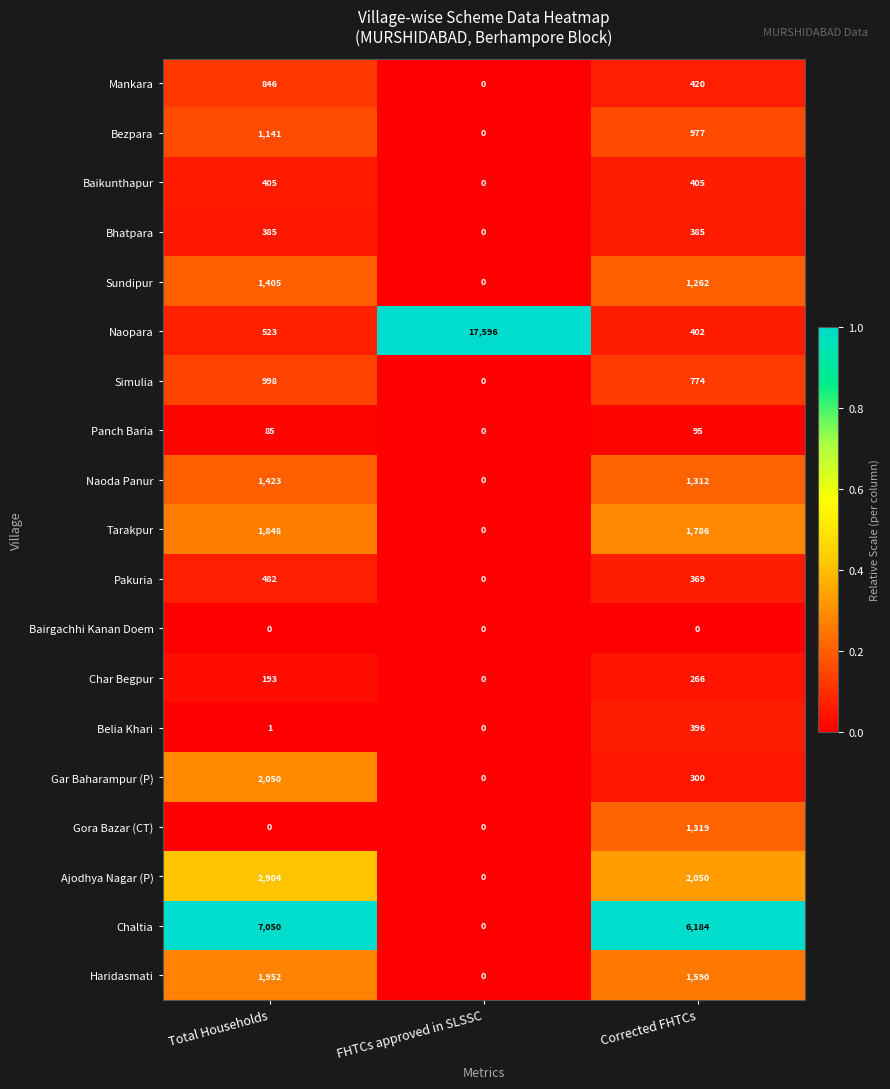

What is the maximum value shown in the chart?

17596